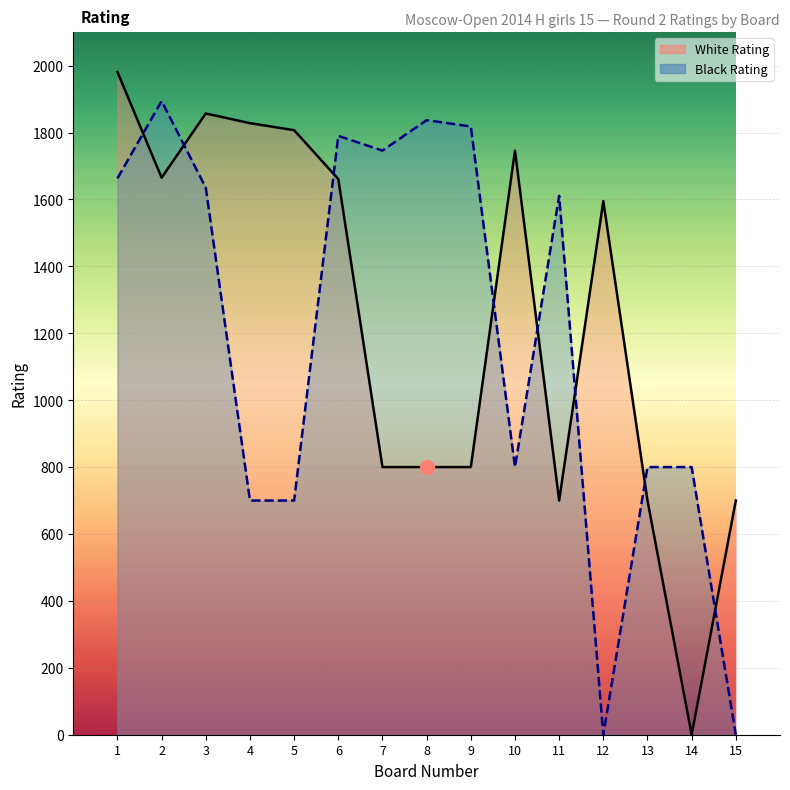

Which series has the widest spread of values?

White Rating